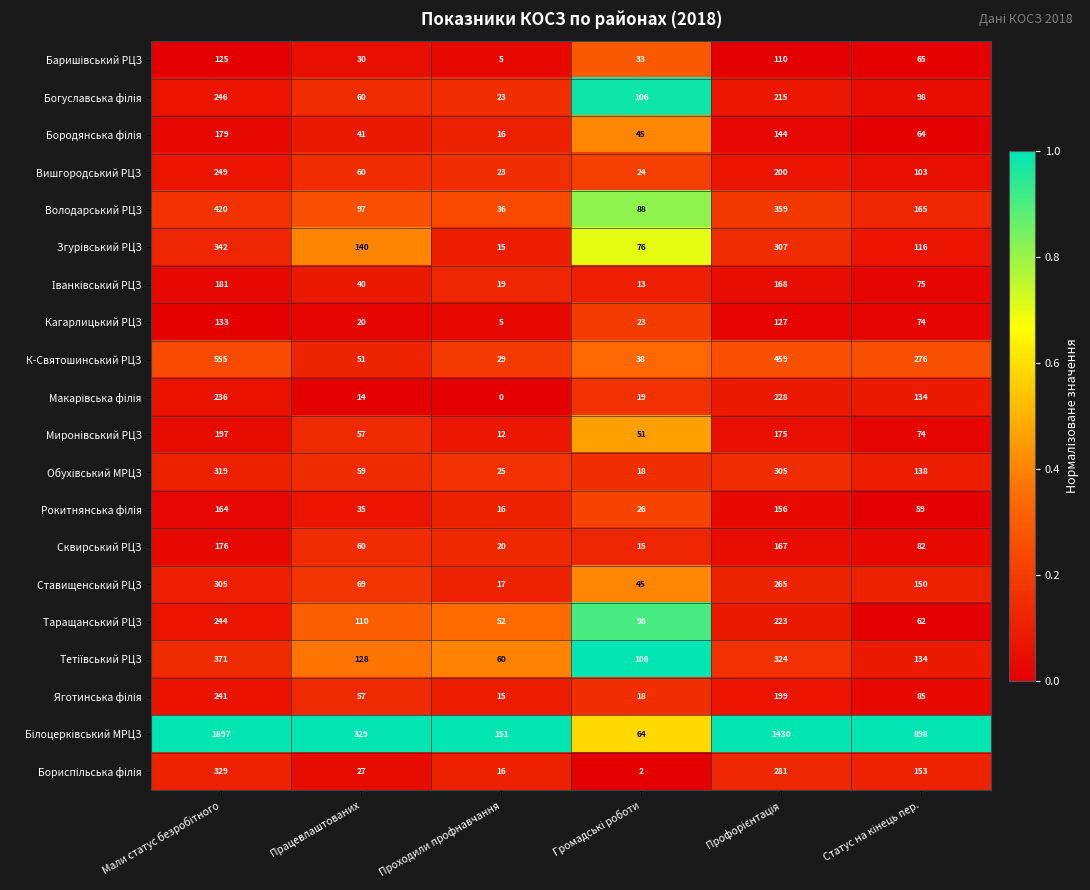

What is the greatest value displayed?

1897